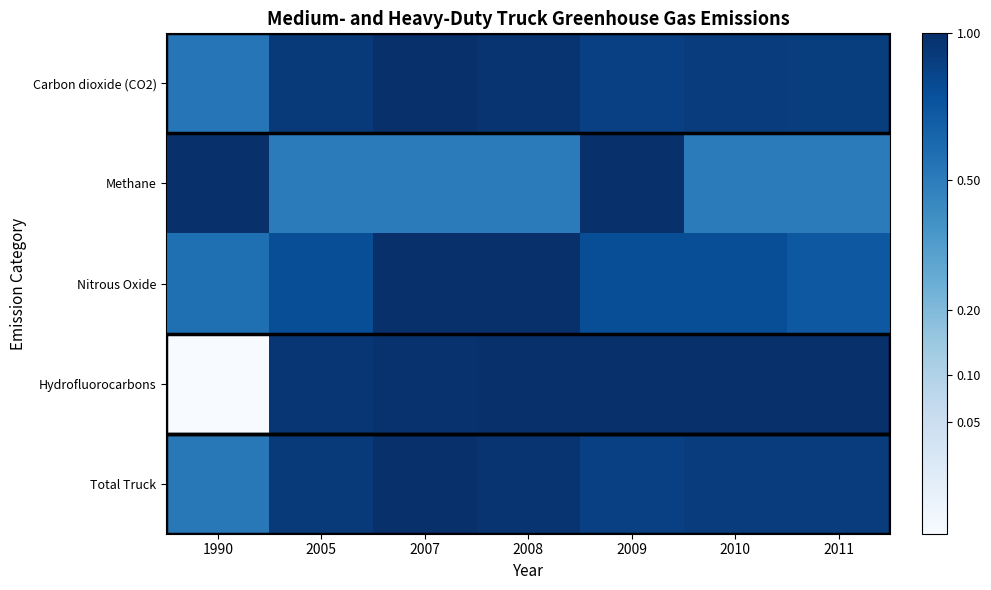

Reading right to left, extract all data points from this chart.

Carbon dioxide (CO2): 2011=0.9	2010=0.9	2009=0.9	2008=1.0	2007=1.0	2005=0.9	1990=0.5
Methane: 2011=0.5	2010=0.5	2009=1.0	2008=0.5	2007=0.5	2005=0.5	1990=1.0
Nitrous Oxide: 2011=0.7	2010=0.8	2009=0.8	2008=1.0	2007=1.0	2005=0.8	1990=0.6
Hydrofluorocarbons: 2011=1.0	2010=1.0	2009=1.0	2008=1.0	2007=1.0	2005=0.9	1990=0.0
Total Truck: 2011=0.9	2010=0.9	2009=0.9	2008=1.0	2007=1.0	2005=0.9	1990=0.5